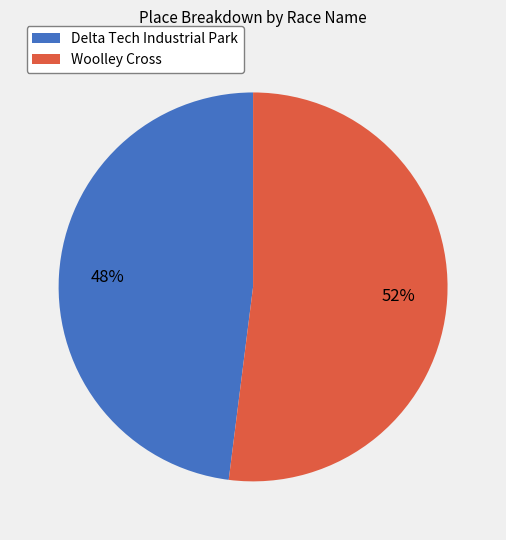

Is the sum of Woolley Cross and Delta Tech Industrial Park greater than half?

Yes